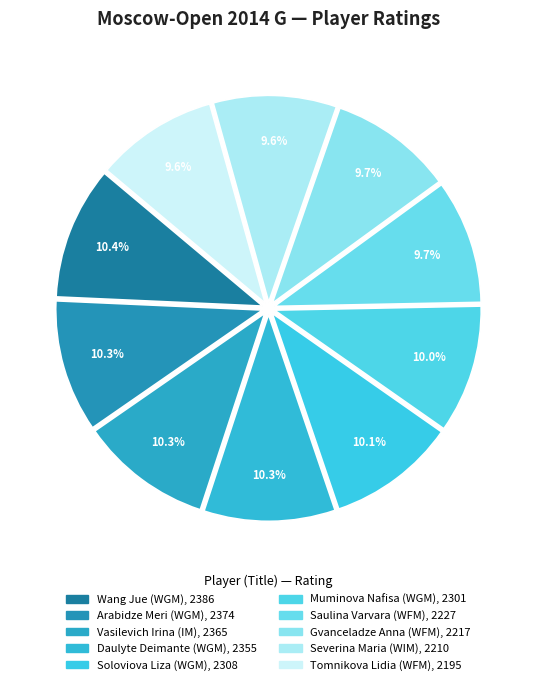

What is the change in value from Soloviova Liza (WGM) to Tomnikova Lidia (WFM)?

-113